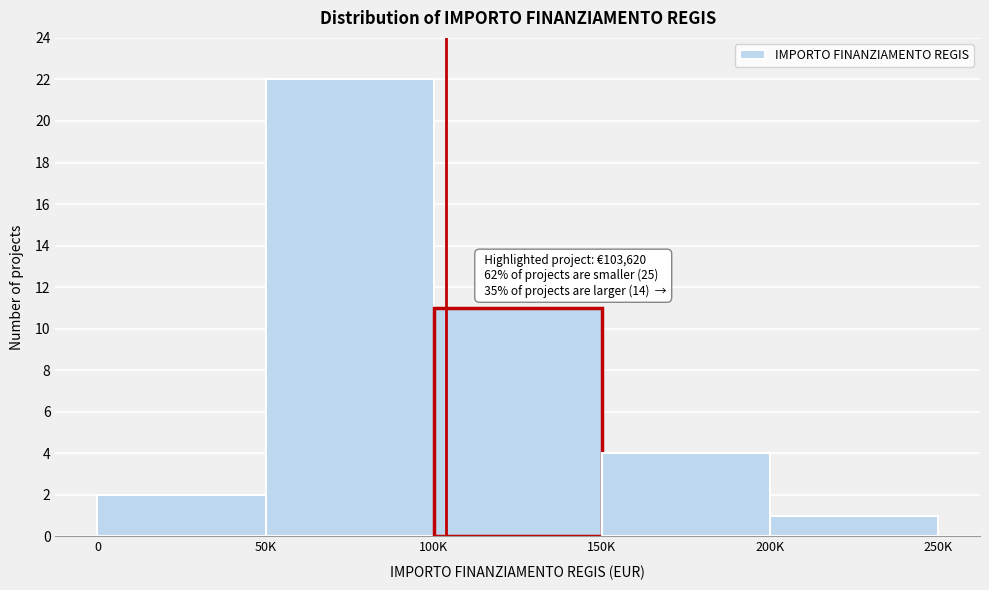

Reading right to left, what are all the values shown in this chart?

200K=1	150K=4	100K=11	50K=22	0=2